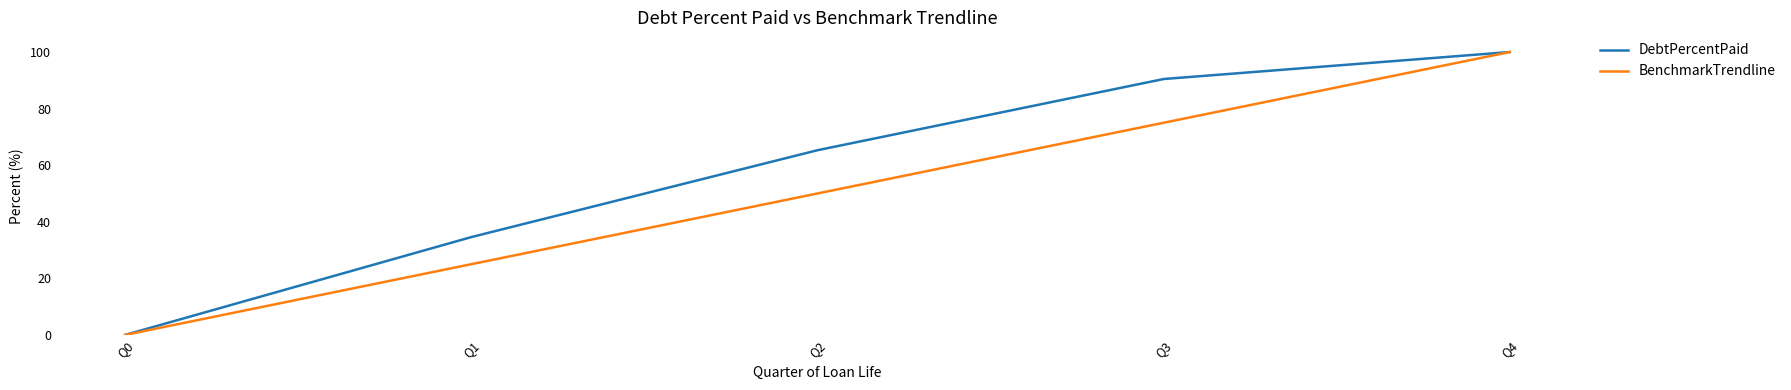

True or false: DebtPercentPaid has more than 2 interior local peaks.

False